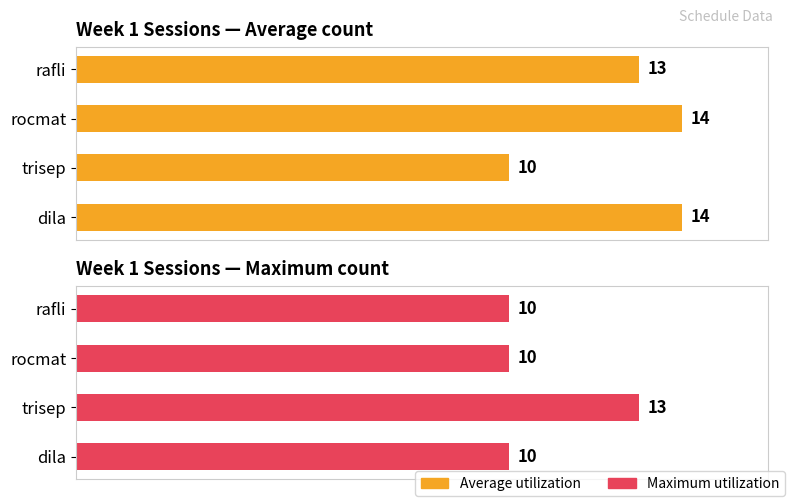

What is the value of the Average utilization bar at the 4th from the left?

14